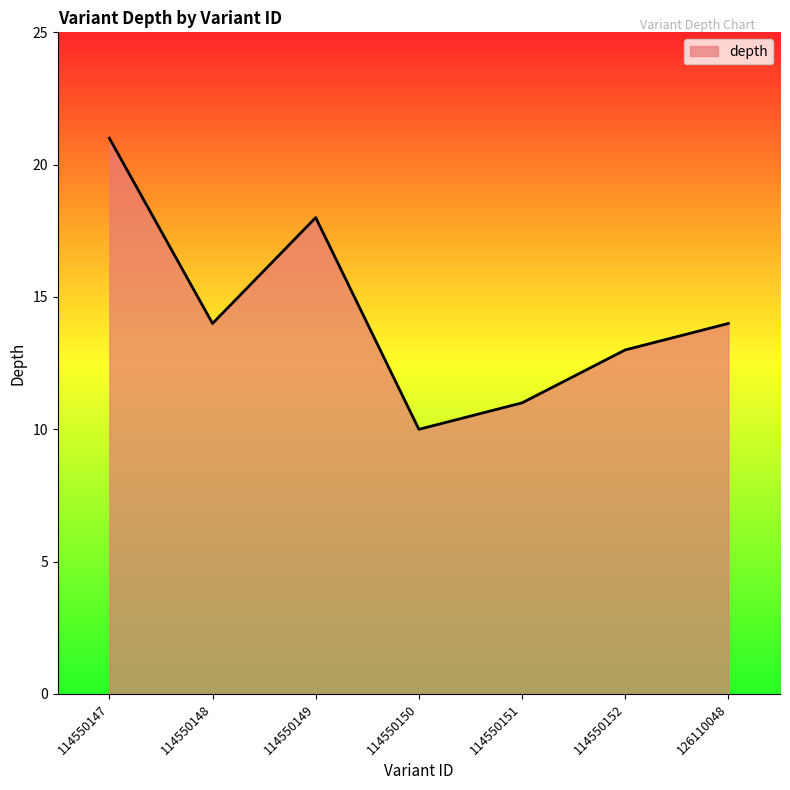

How many values are below 14?

3